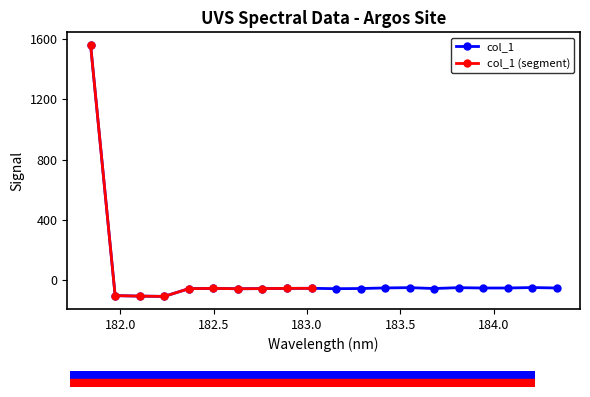

Is it true that the value at 181.8418 is 1562.2?

True